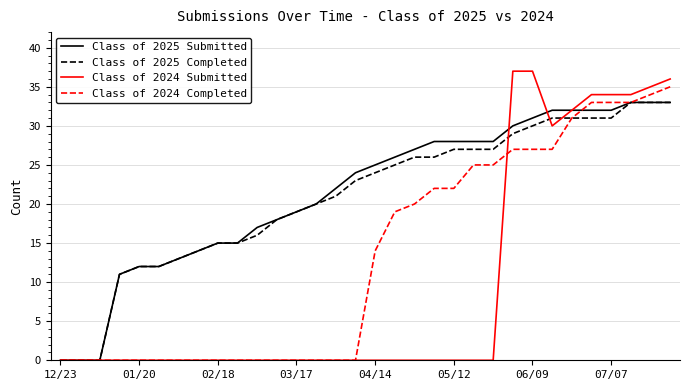

Does the chart have visible grid lines?

Yes